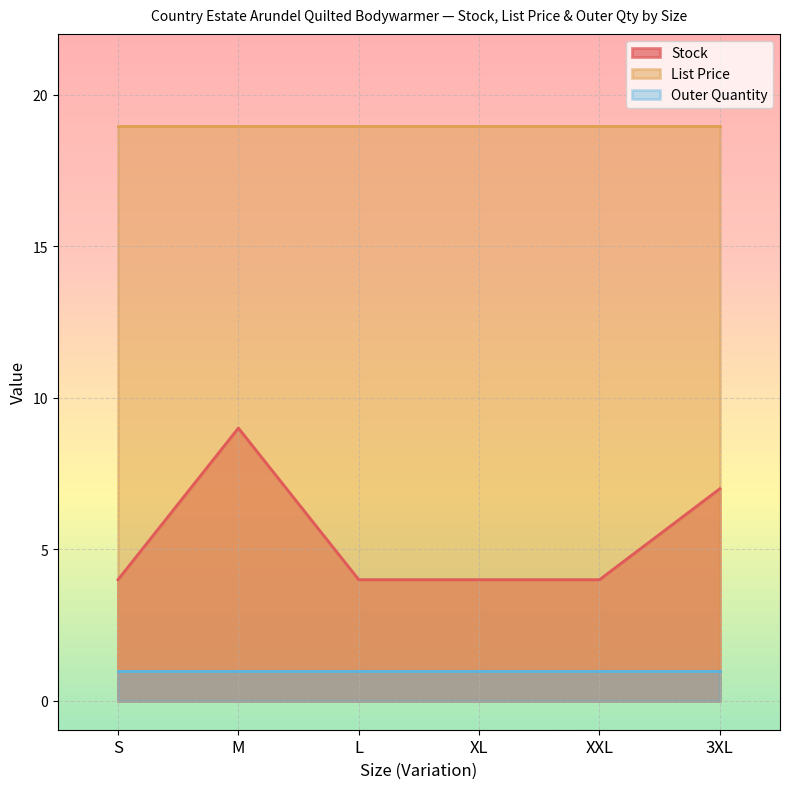

Is it true that Stock equals 4.0 at L?

True